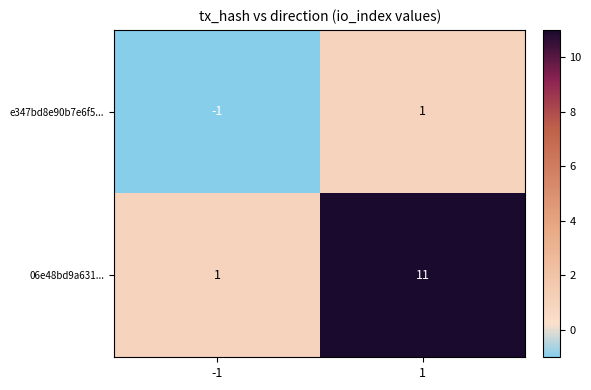

What is the highest value of the 06e48bd9a631... series?

11